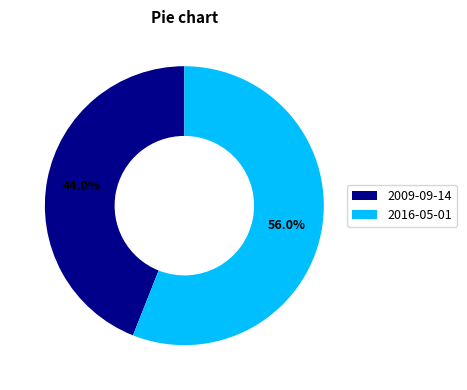

Which slice is the largest?

2016-05-01